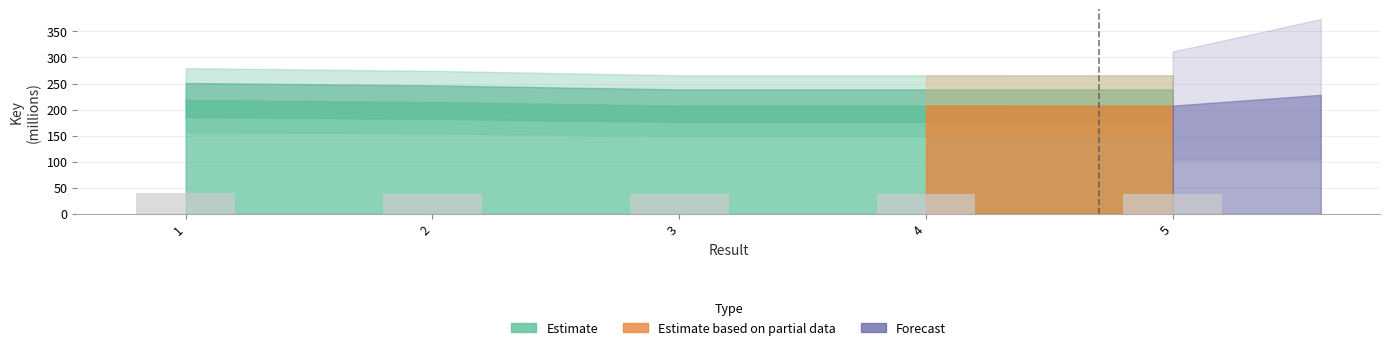

How many values are between 37 and 38?

3